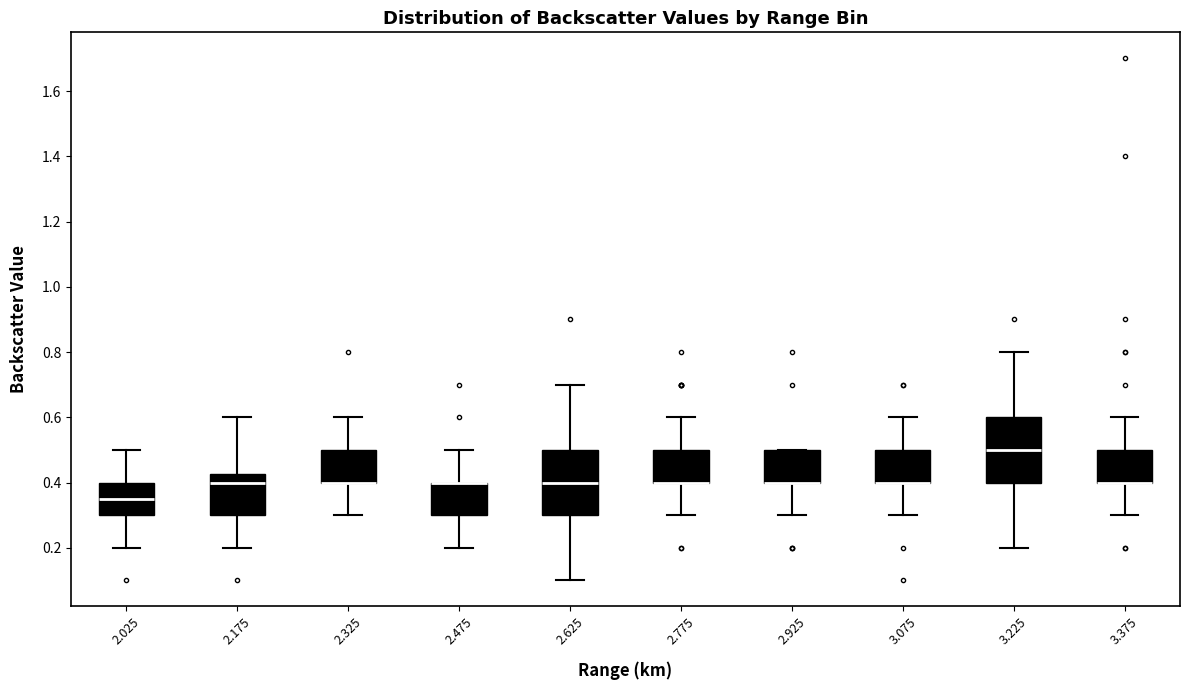

Where is the upper edge of the box at x = 3.225 on the y-axis? The values are not printed on the chart, so give them approximately, as read against the axis.

0.60